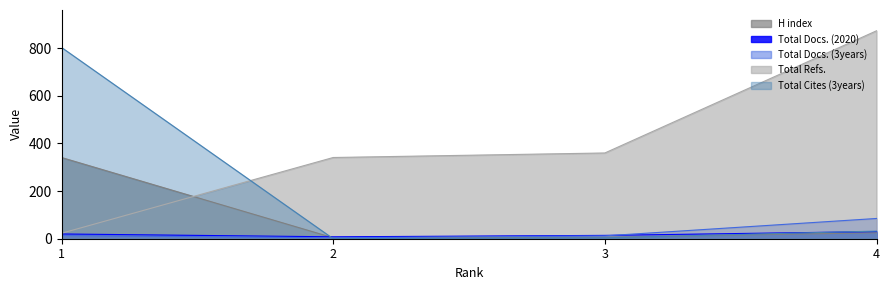

At which label does Total Docs. (3years) reach its peak?

4